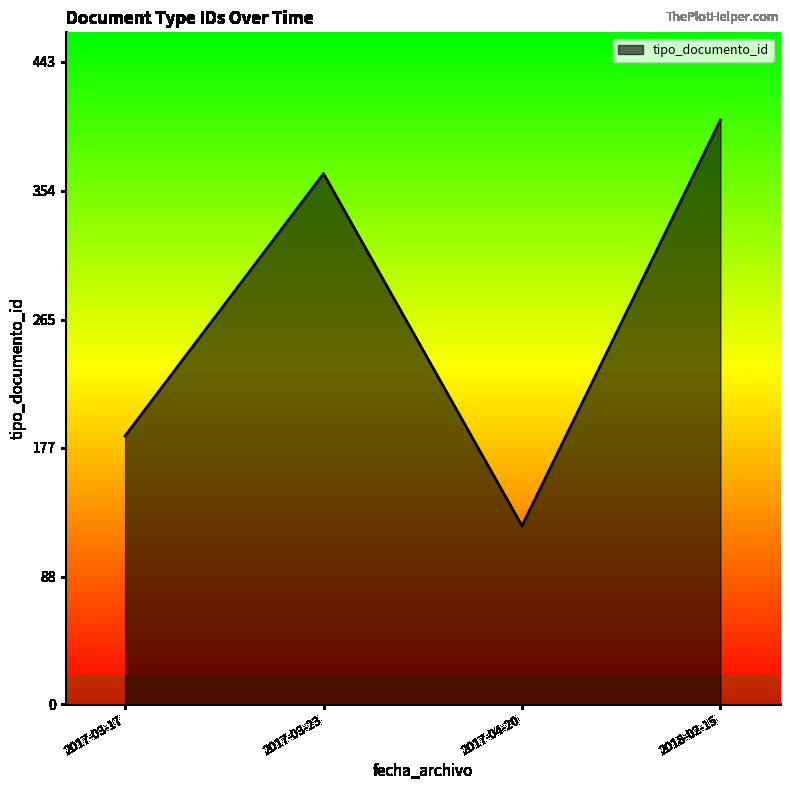

Between 2018-02-15 and 2017-03-17, which is larger?

2018-02-15